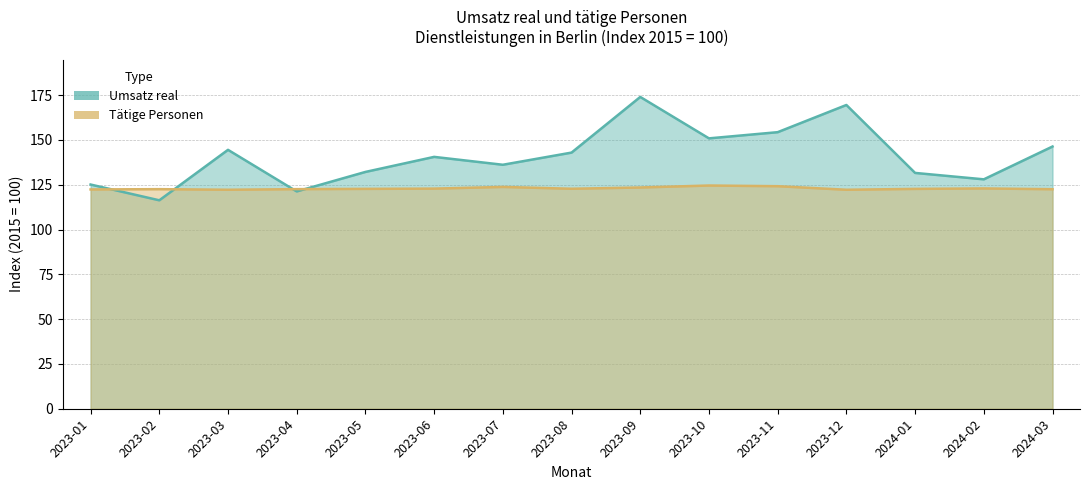

What is the spread (max minus min) of values at 2023-07?

12.4